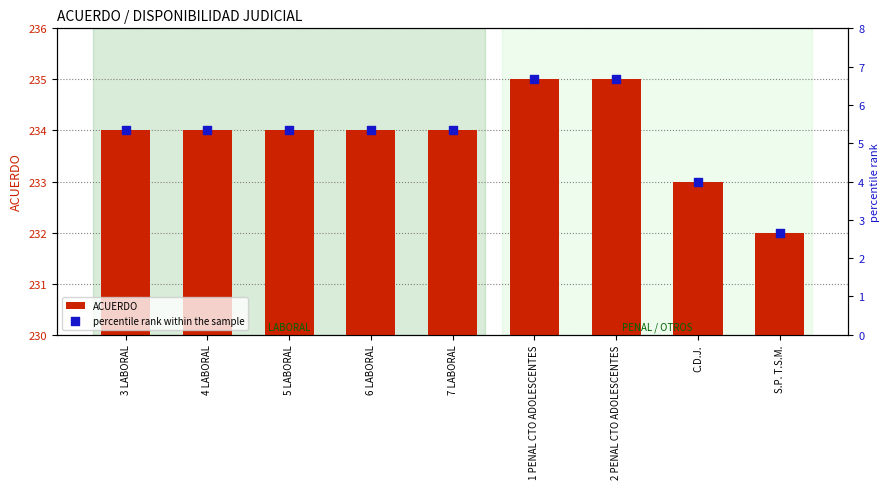

Which series contains the highest Y value?

ACUERDO